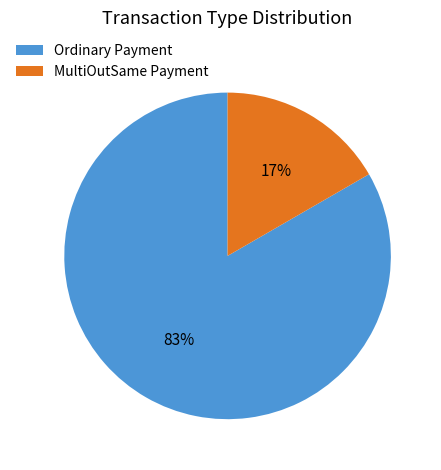

Between Ordinary Payment and MultiOutSame Payment, which is larger?

Ordinary Payment